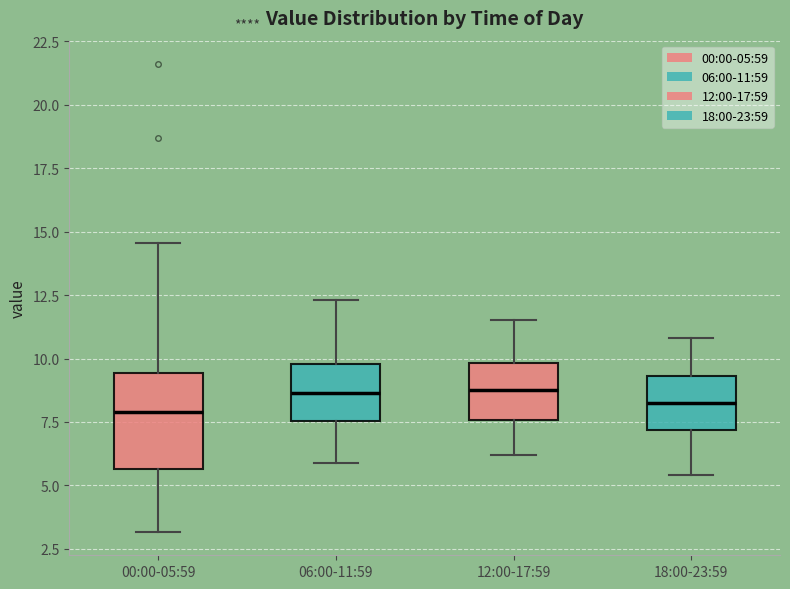

Reading left to right, transcribe this box plot: for each box, give where its median line is, the range the box spans, and where its two whiskers end, as read against the y-axis. The values are not printed on the chart, so give them approximately, as read against the axis.

00:00-05:59: median 8.0, box 5.5 to 9.5, whiskers 3.0 to 14.5
06:00-11:59: median 8.5, box 7.5 to 10.0, whiskers 6.0 to 12.5
12:00-17:59: median 9.0, box 7.5 to 10.0, whiskers 6.0 to 11.5
18:00-23:59: median 8.5, box 7.0 to 9.5, whiskers 5.5 to 11.0